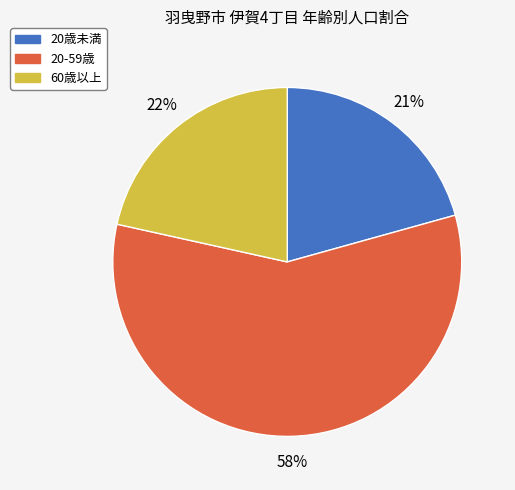

Count the number of slices in the pie.

3